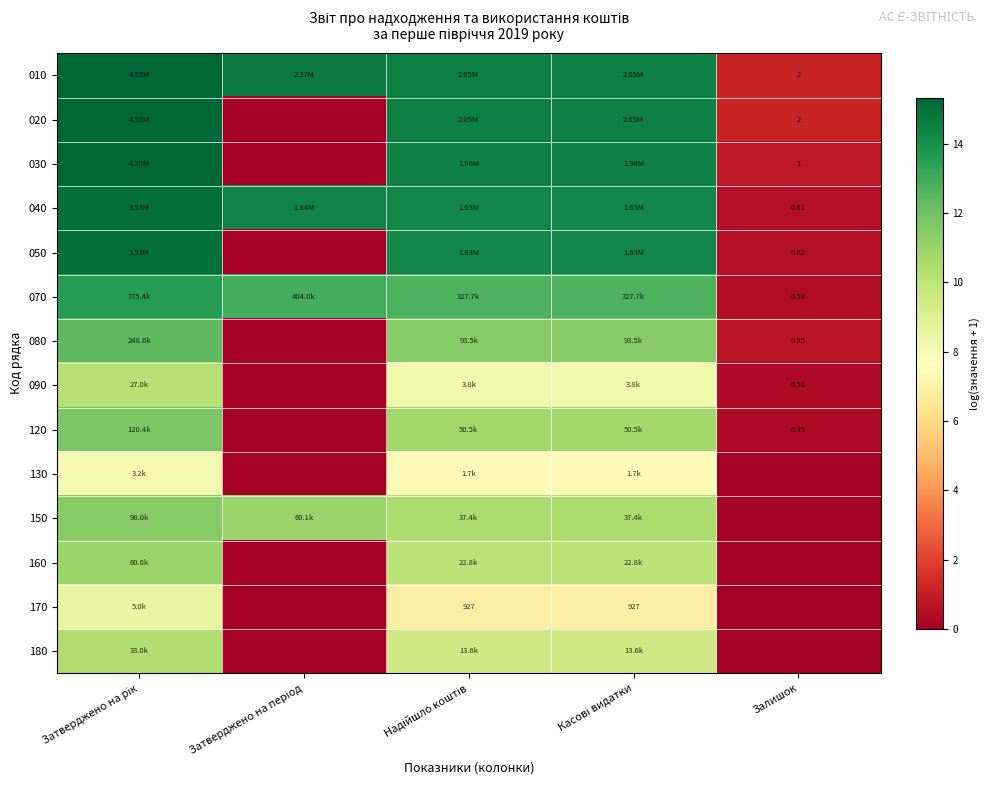

What is the total value across all series at Затверджено на рік?

173.5